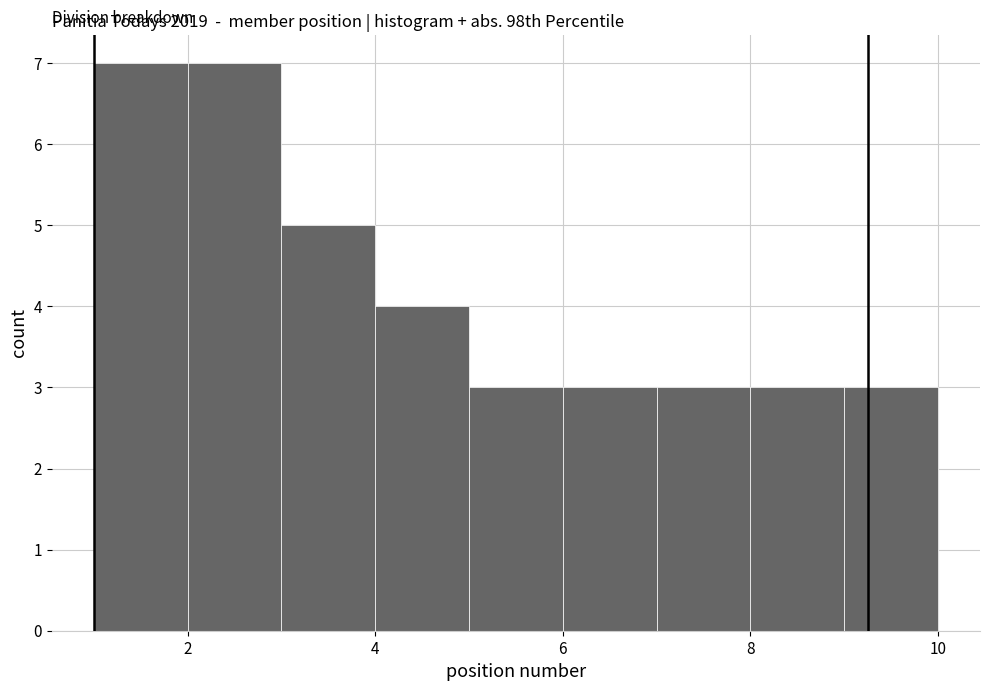

How tall is the bar that spans 8 to 9 on the x-axis? The values are not printed on the chart, so give them approximately, as read against the axis.

3